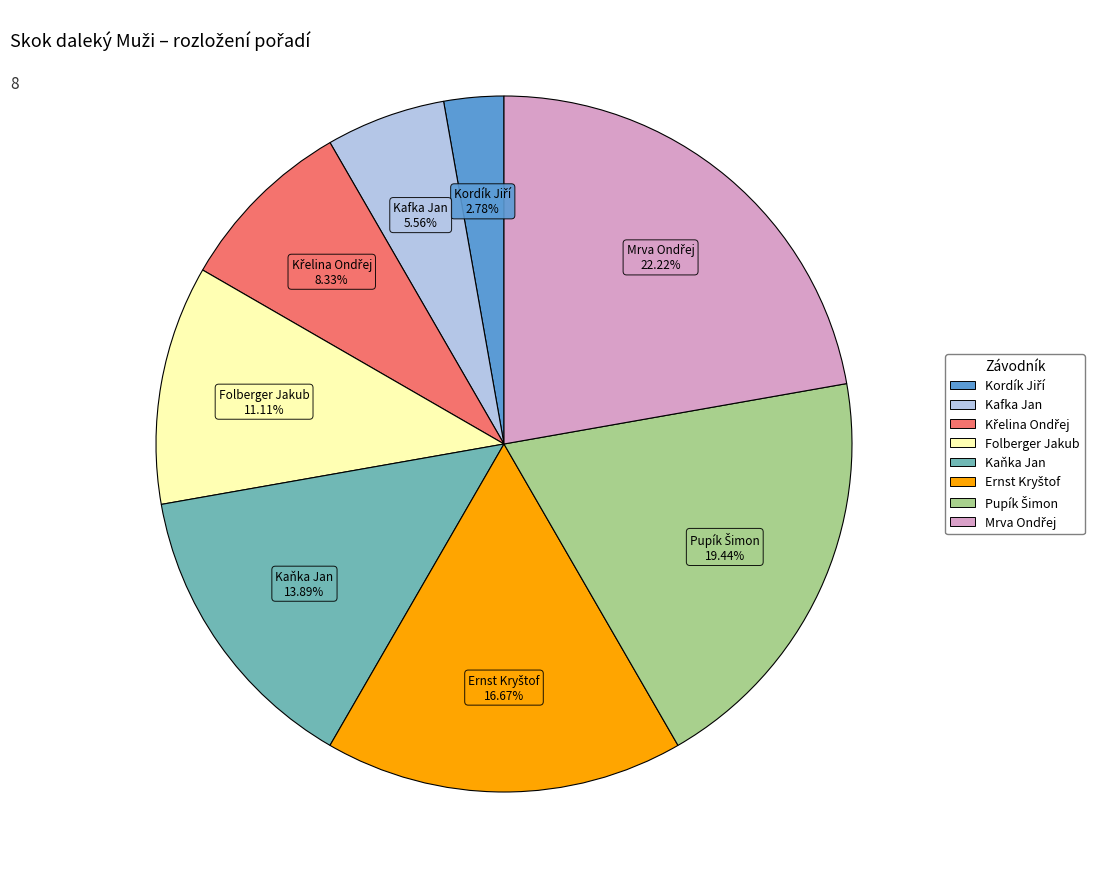

How many segments does this pie chart have?

8